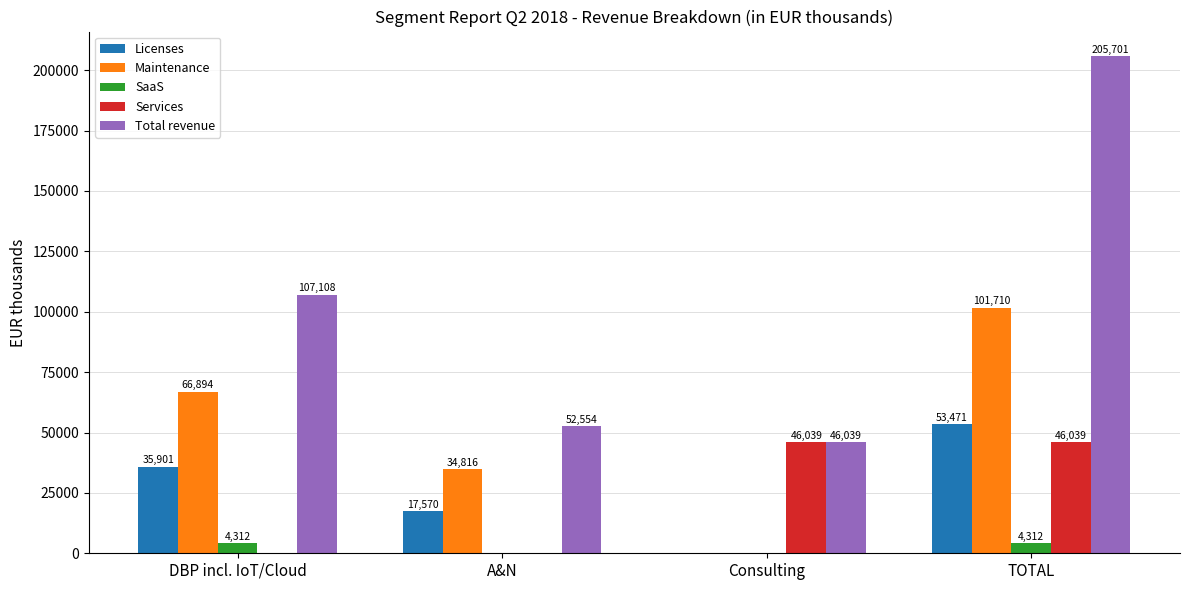

How many values in SaaS are above zero?

2